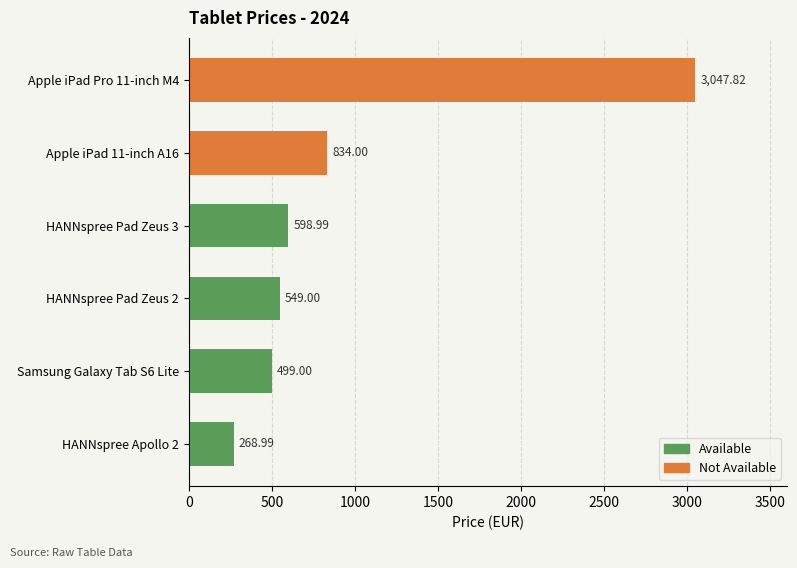

What is the change in value from Samsung Galaxy Tab S6 Lite to HANNspree Pad Zeus 3?

+100.0